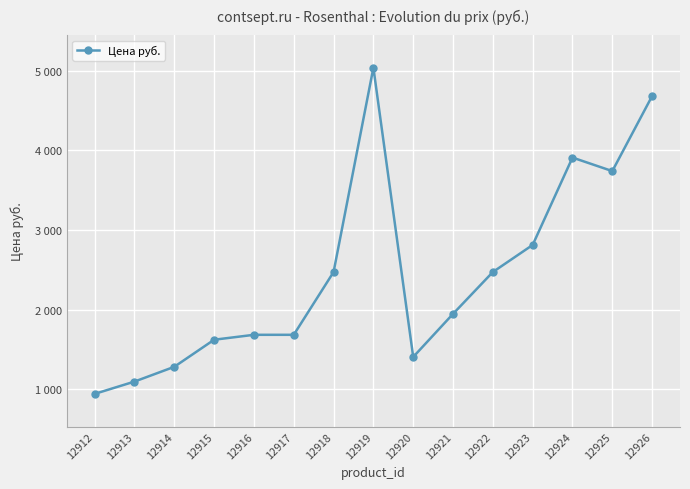

Does the chart have visible grid lines?

Yes